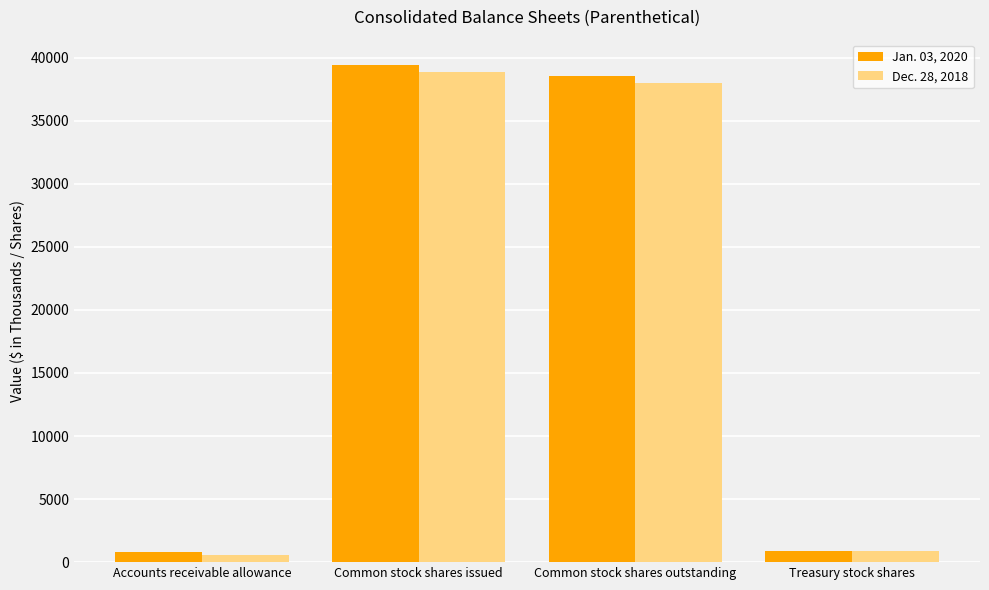

What are all the series names shown in the legend?

Jan. 03, 2020, Dec. 28, 2018